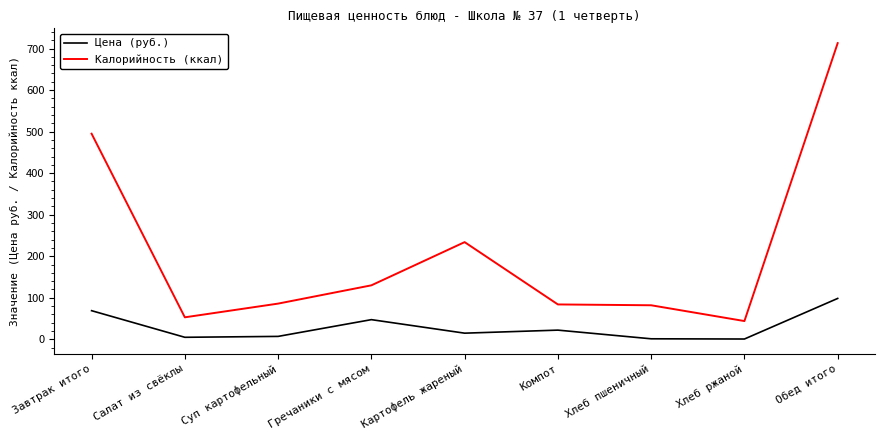

List the series in order of their peak value, highest first.

Калорийность (ккал), Цена (руб.)